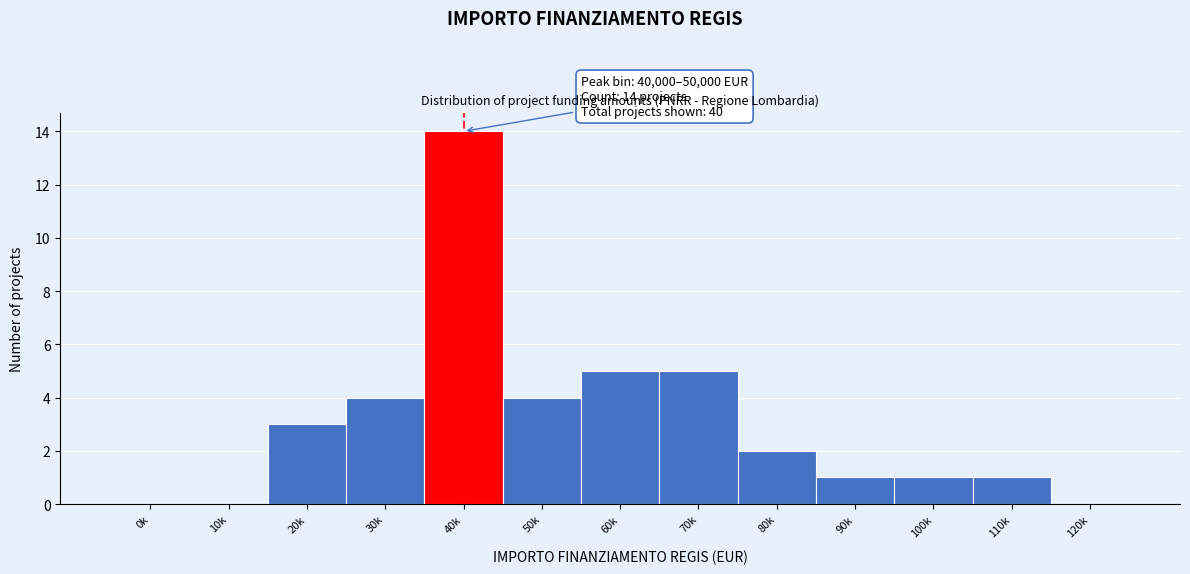

Reading right to left, extract all data points from this chart.

120k=0	110k=1	100k=1	90k=1	80k=2	70k=5	60k=5	50k=4	40k=14	30k=4	20k=3	10k=0	0k=0